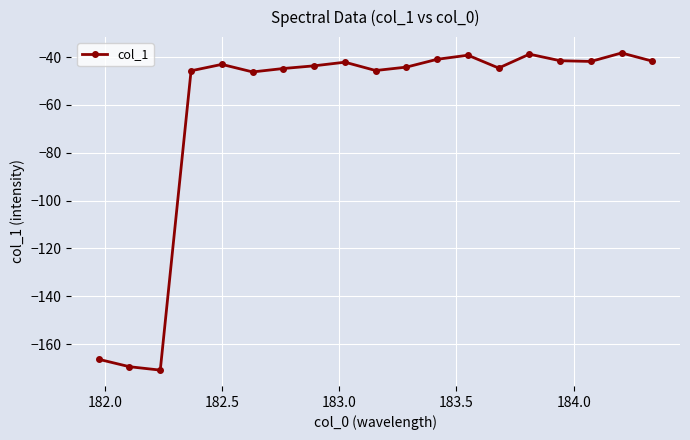

What is the difference between the second highest and minimum values?

132.1